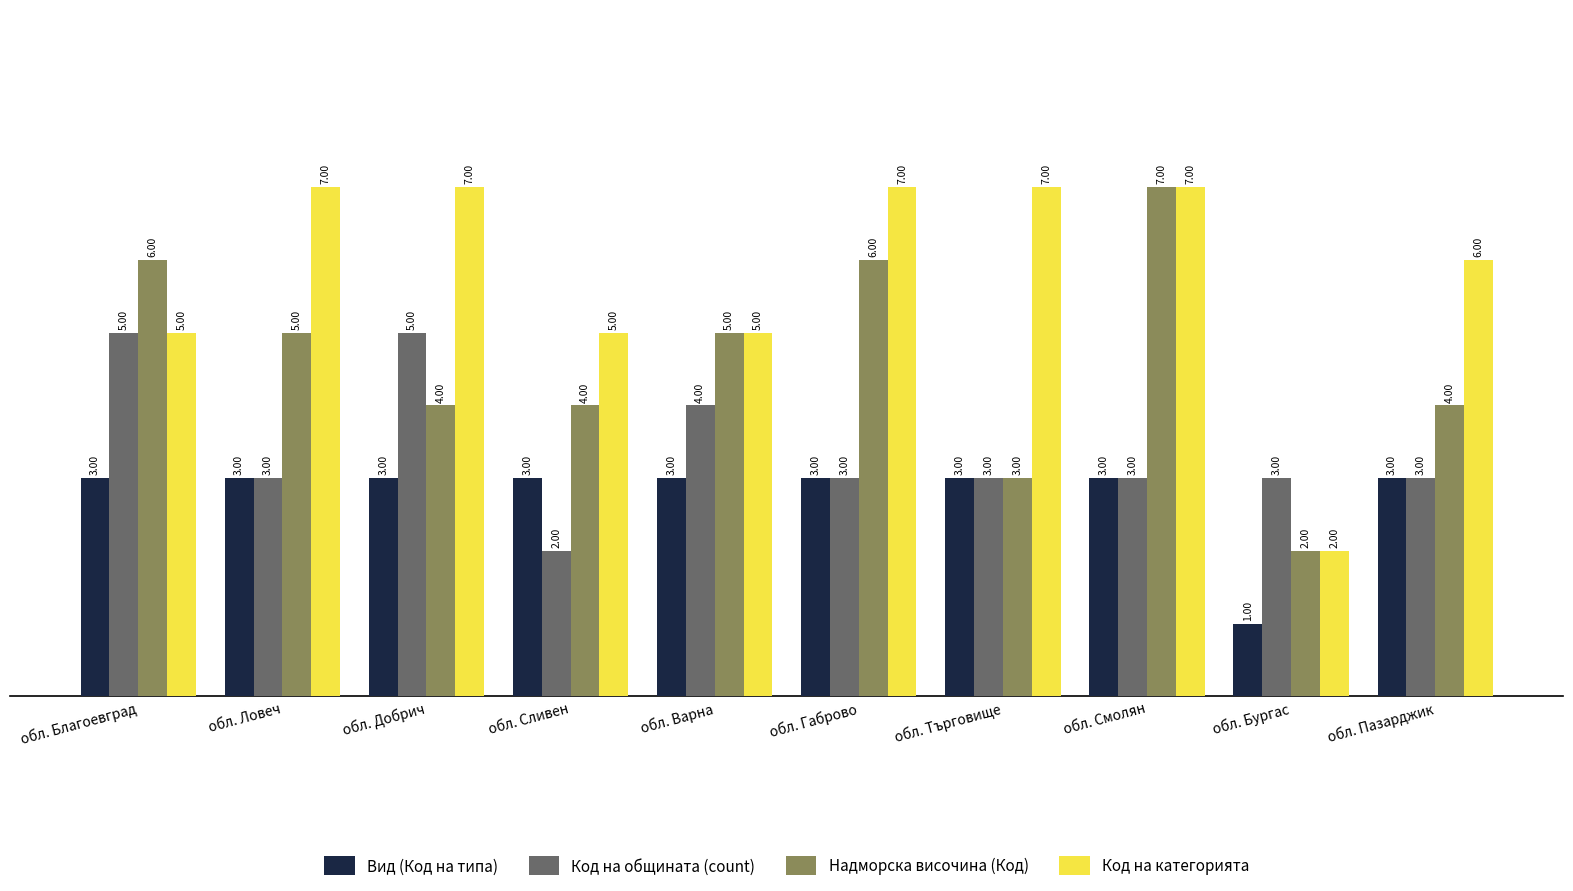

What is the total value across all series at обл. Бургас?

8